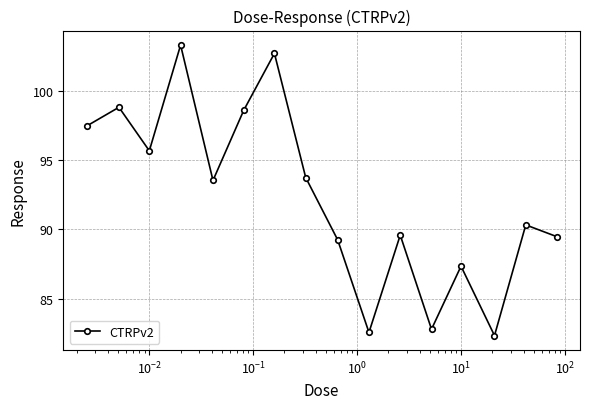

How many data points are less than 93?

8